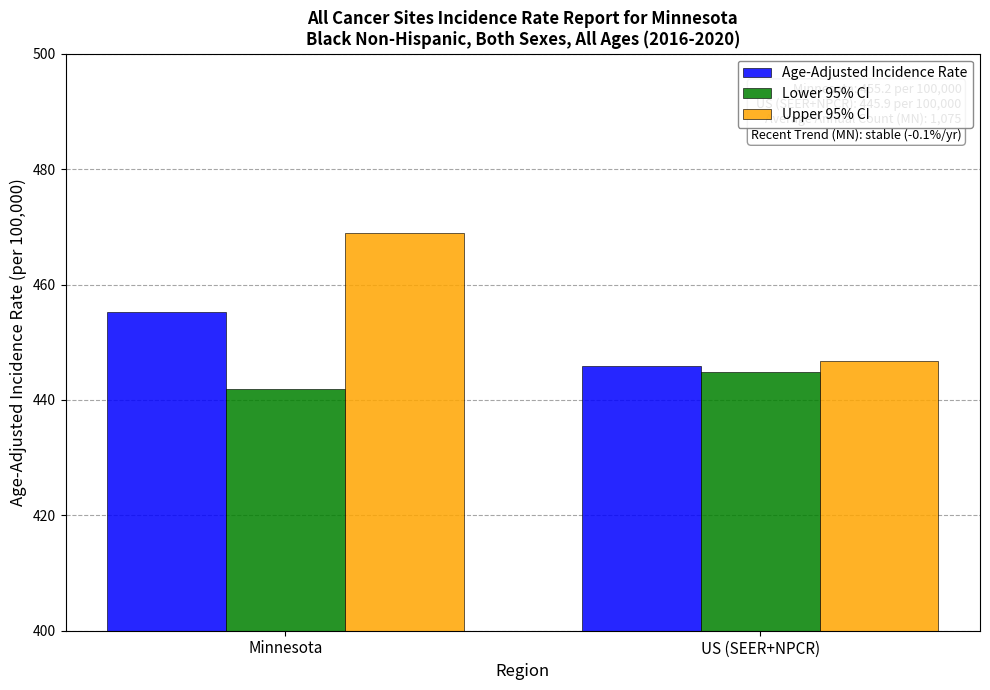

Which category has the lowest value across all series?

Minnesota